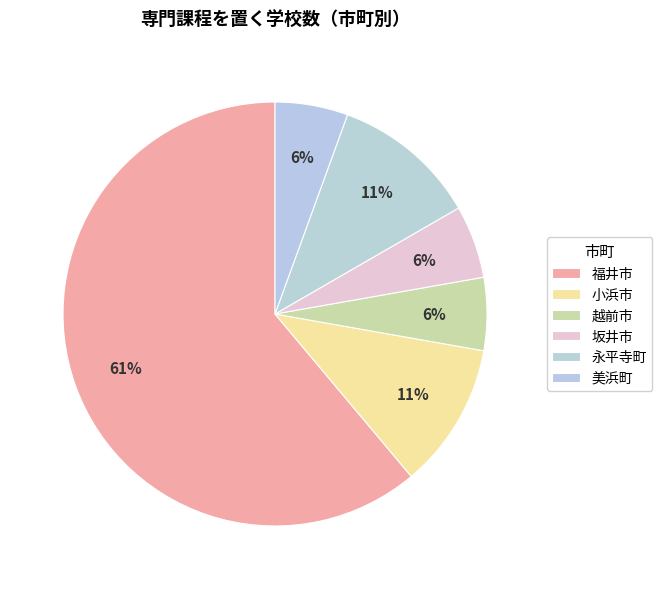

Count the number of slices in the pie.

6